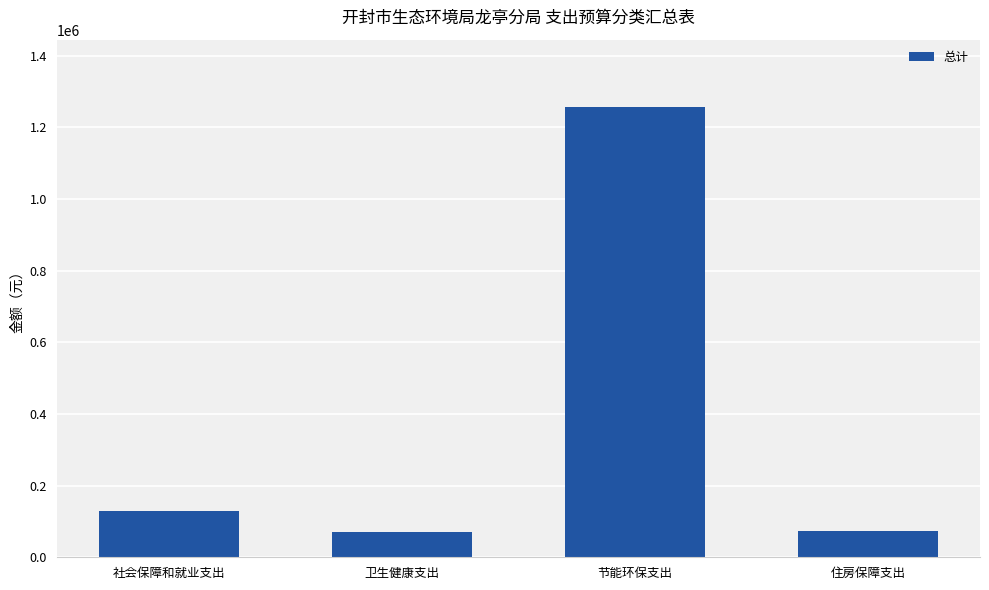

How many bars are there in total?

4